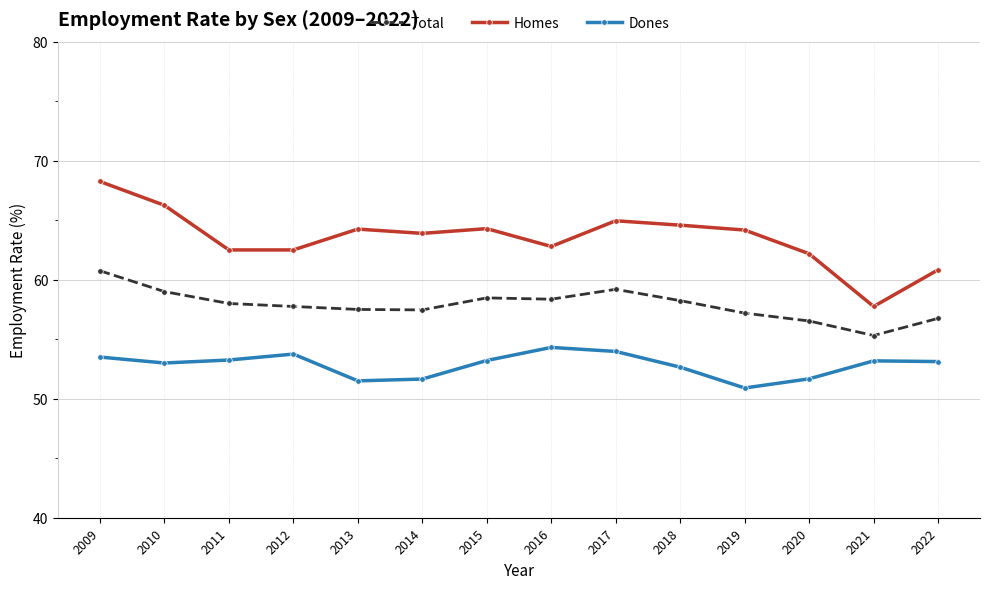

At 2020, list the series in order from largest to smallest.

Homes, Total, Dones